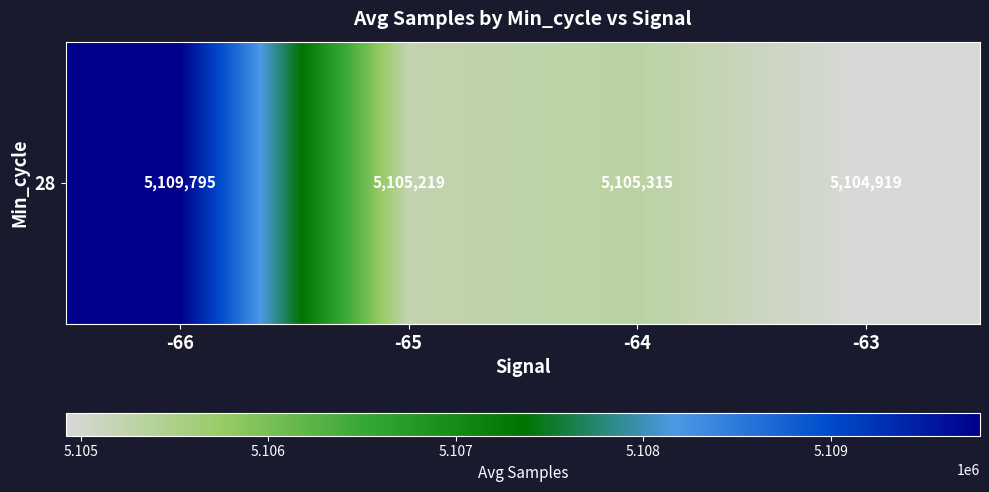

What is the difference between the values at -65 and -66?

4575.7